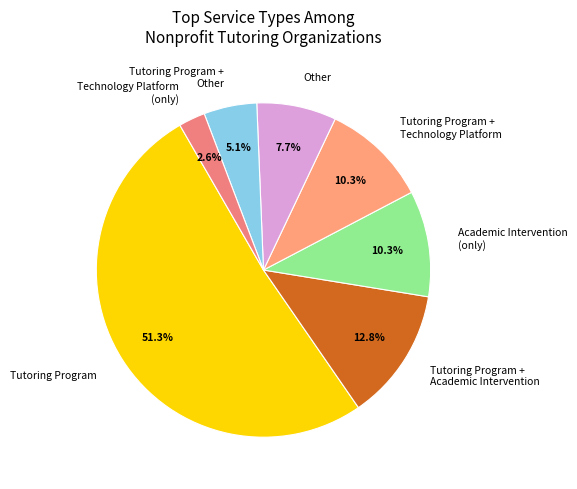

How many segments does this pie chart have?

7